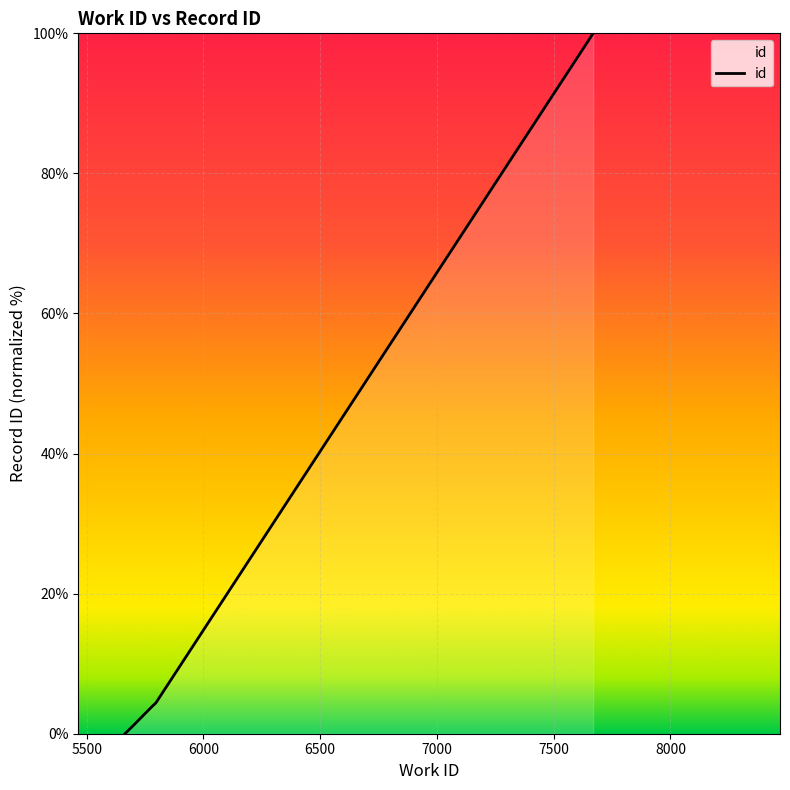

What is the difference between the second highest and second lowest values?

3.3